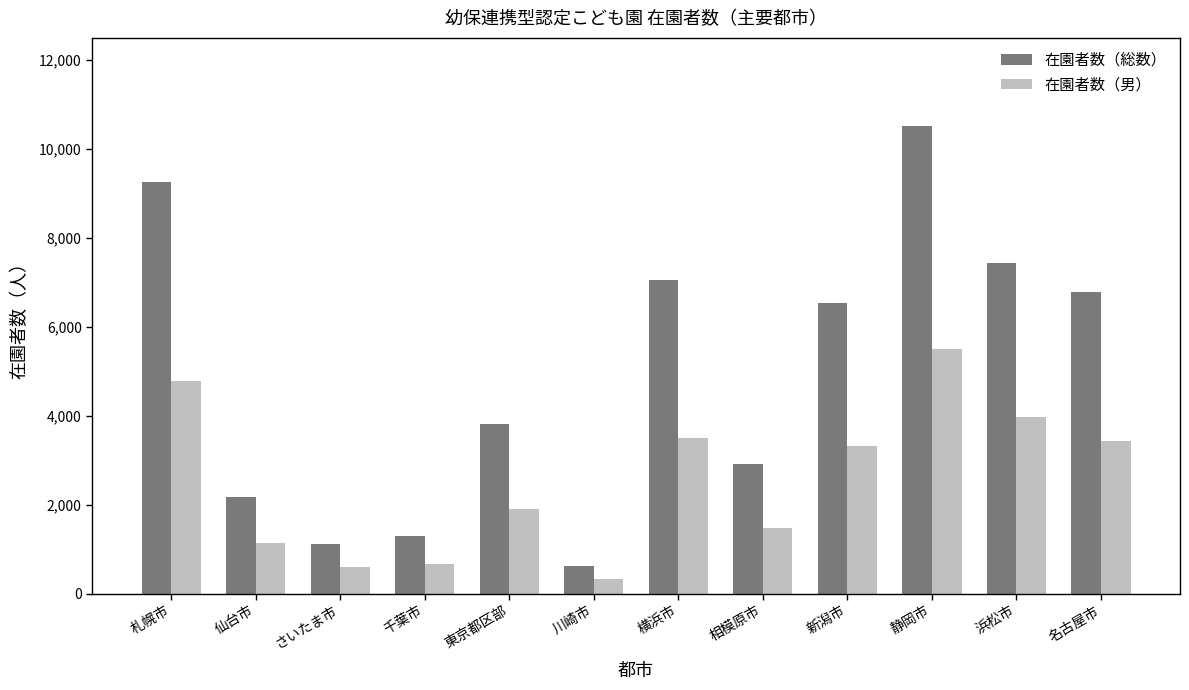

Which category has the highest value across all series?

静岡市